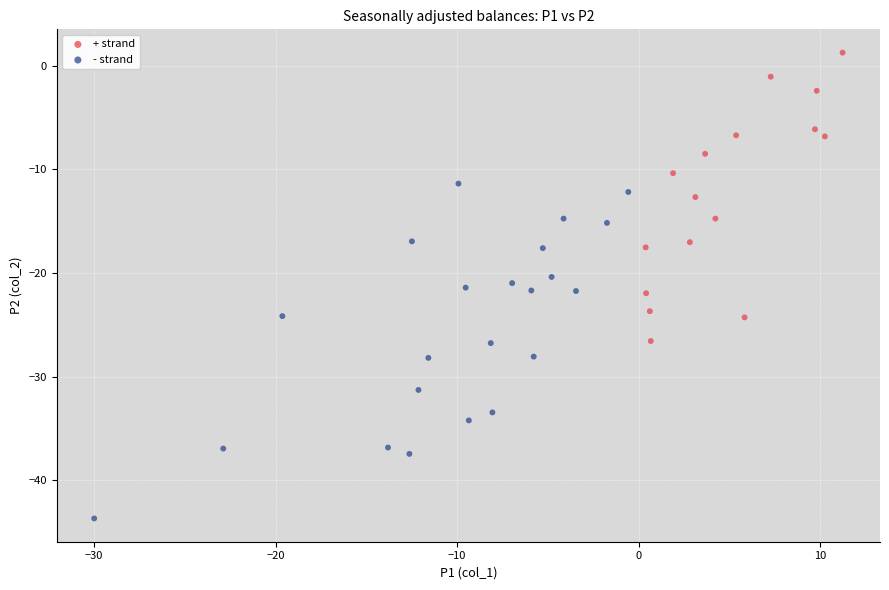

Which series contains the highest Y value?

+ strand